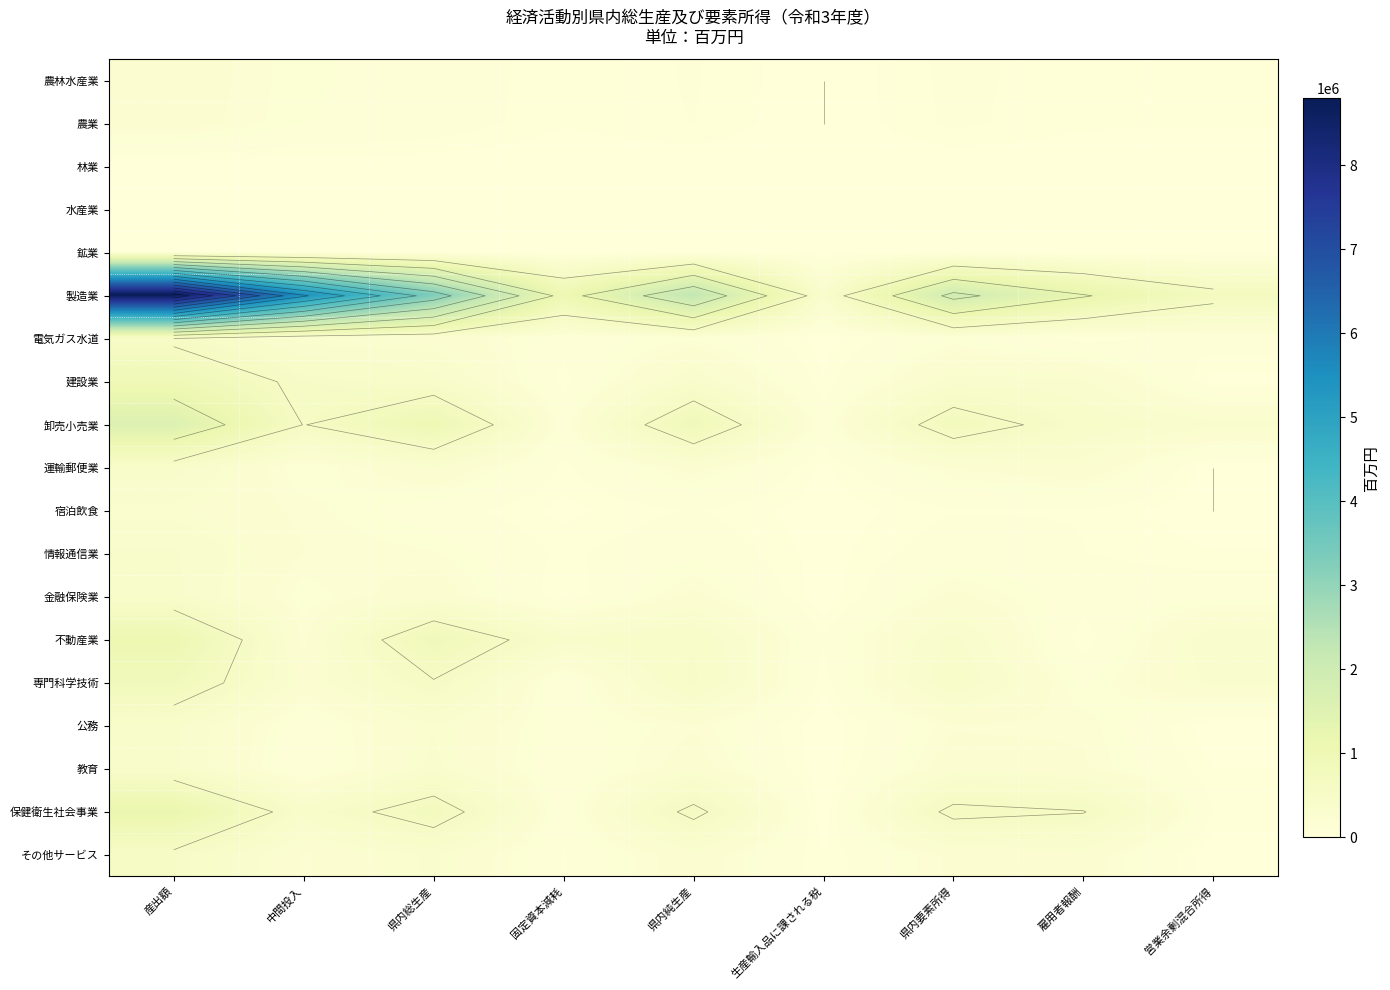

True or false: 電気ガス水道 has a value of 168522.9 at 固定資本減耗.

False